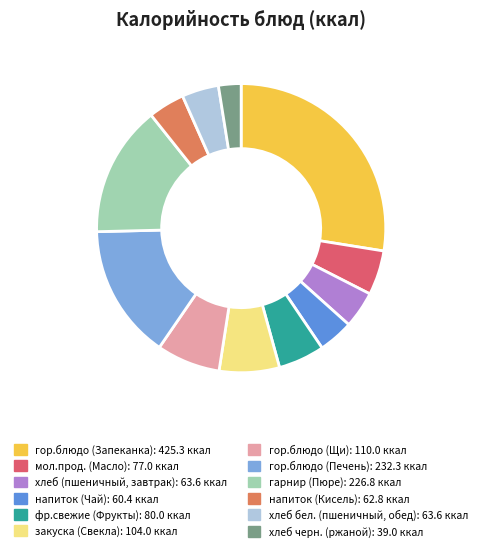

How many segments does this pie chart have?

12